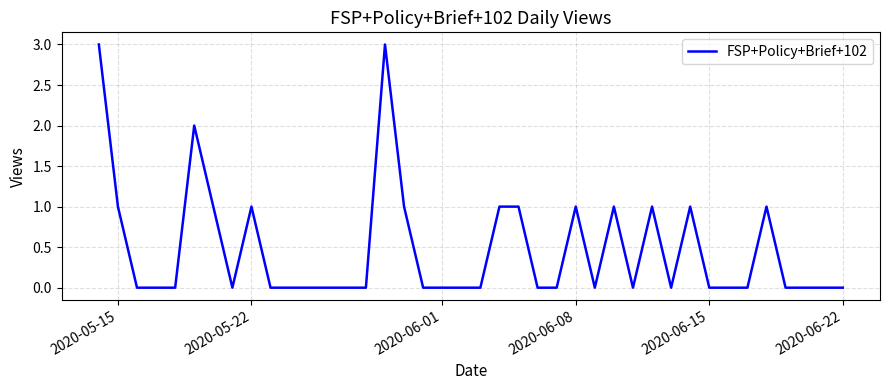

What is the difference between the maximum and minimum values?

3